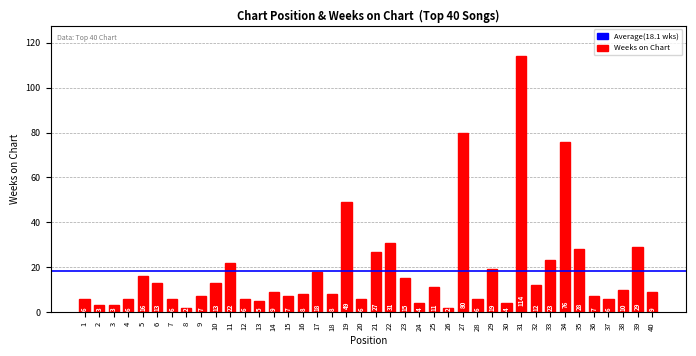

Does the chart contain stacked bars?

No